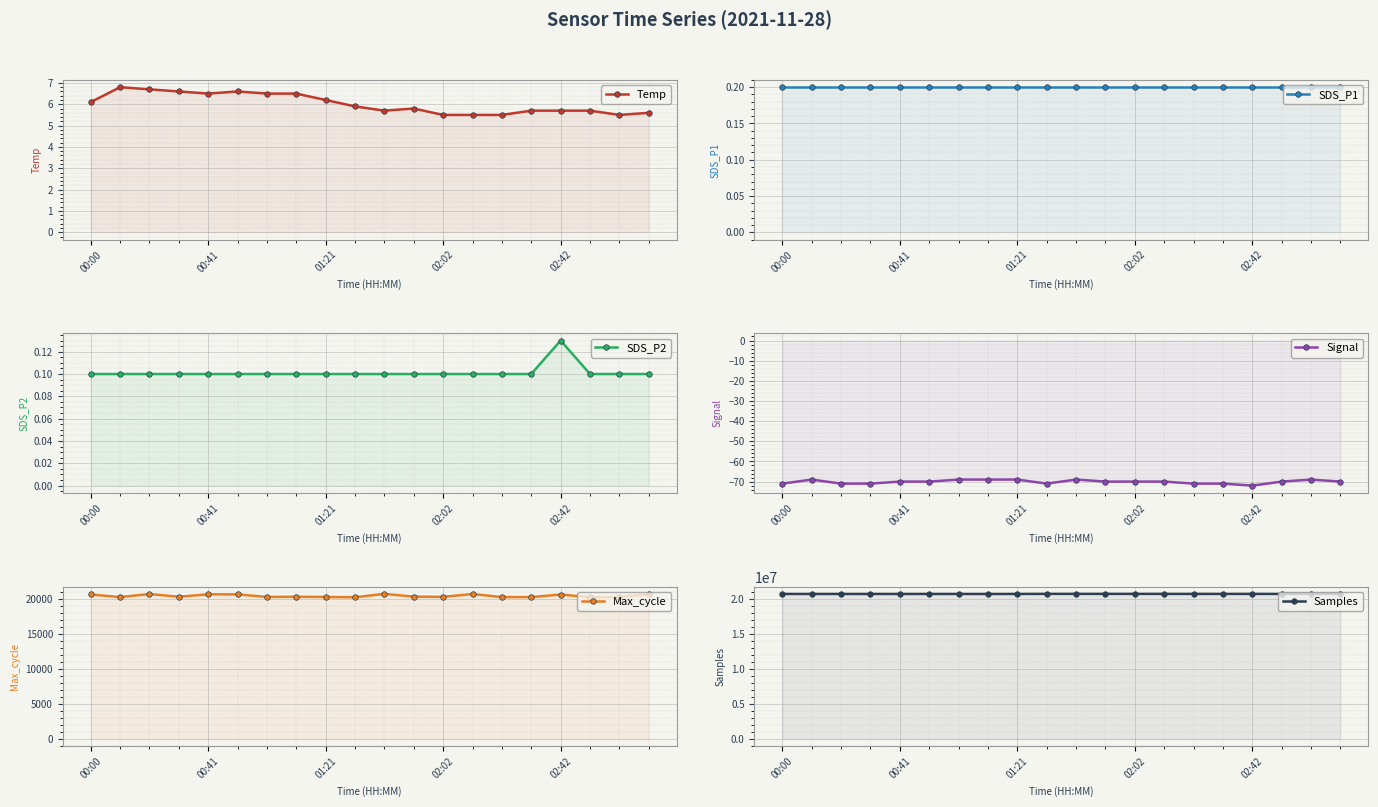

How many data points in Signal are above -70?

6